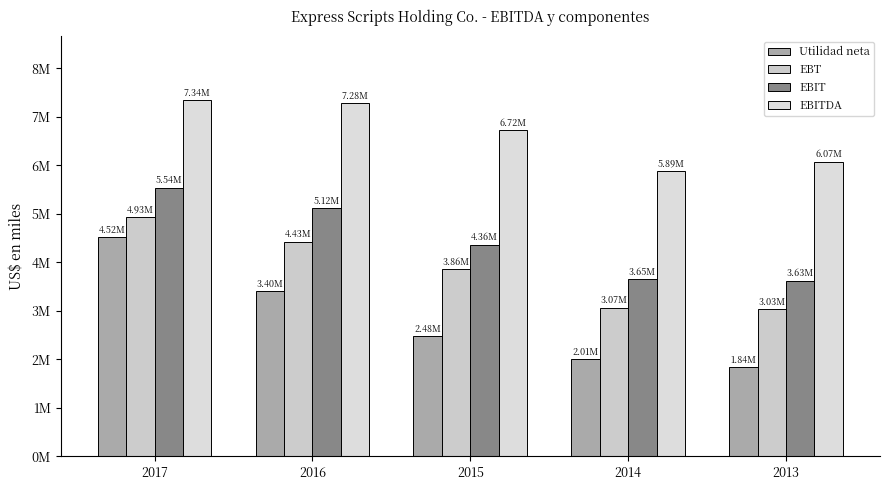

Does the chart contain stacked bars?

No